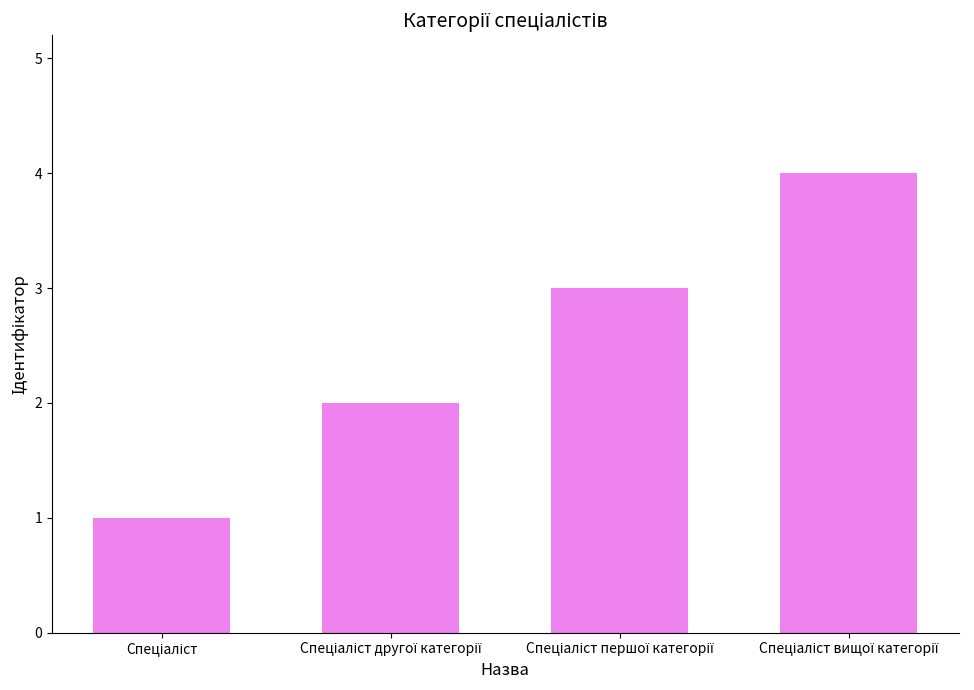

What is the difference between the second highest and minimum values?

2